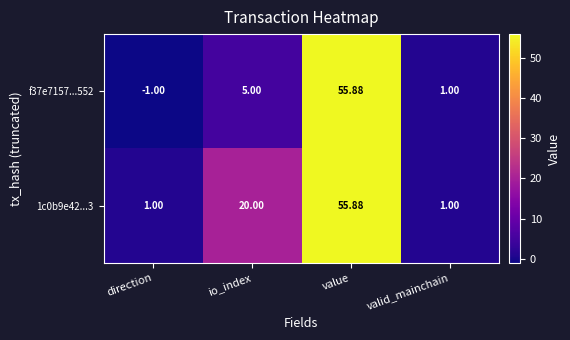

At which label does f37e7157...552 reach its minimum?

direction